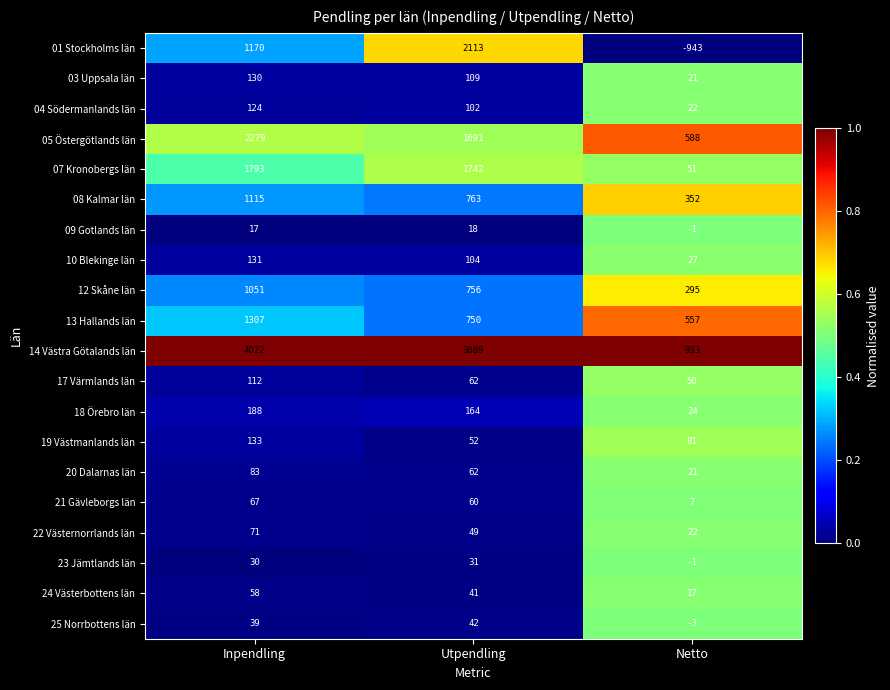

What is the spread (max minus min) of values at Netto?

1876